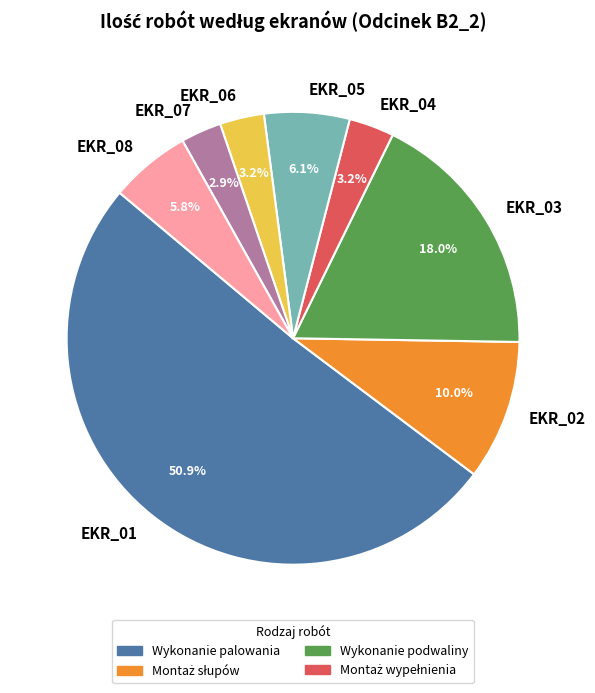

To the nearest percent, what percentage of the pie is EKR_06?

3%